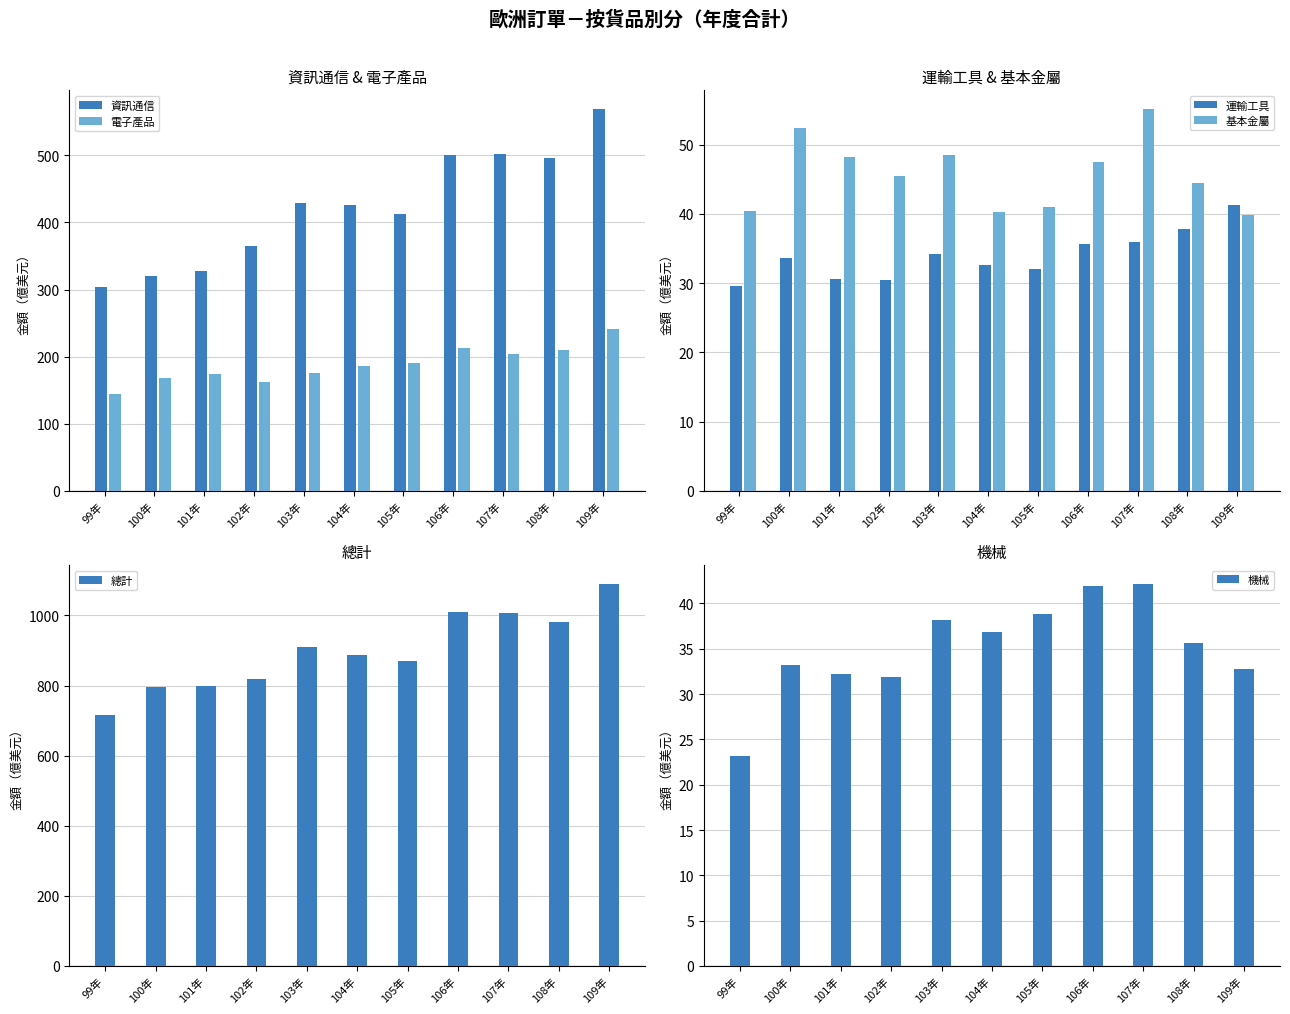

Which series has the largest total across all categories?

總計